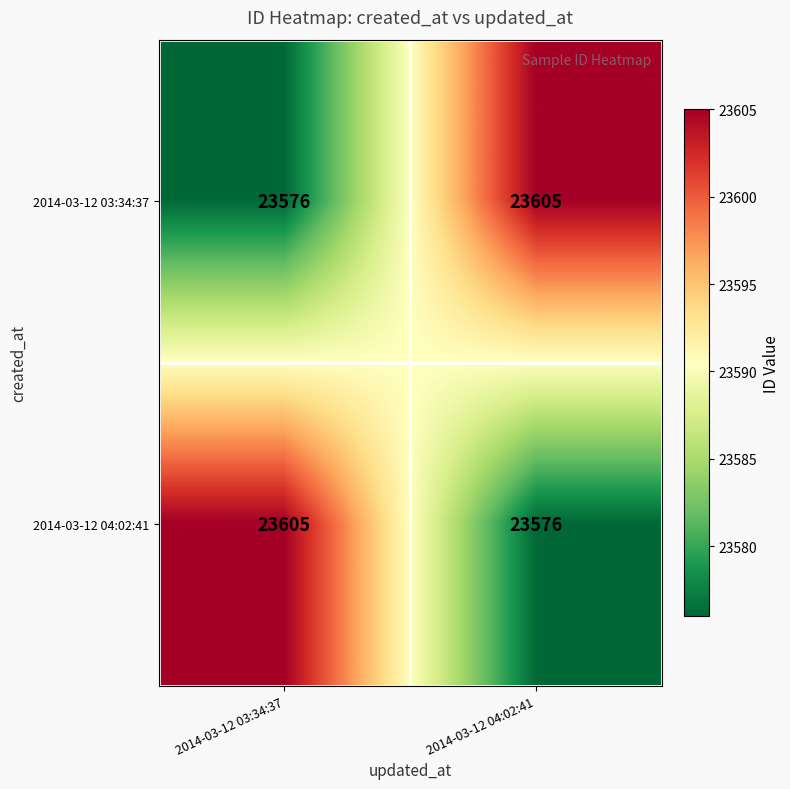

What is the approximate value of 2014-03-12 03:34:37 at 2014-03-12 03:34:37?

23576